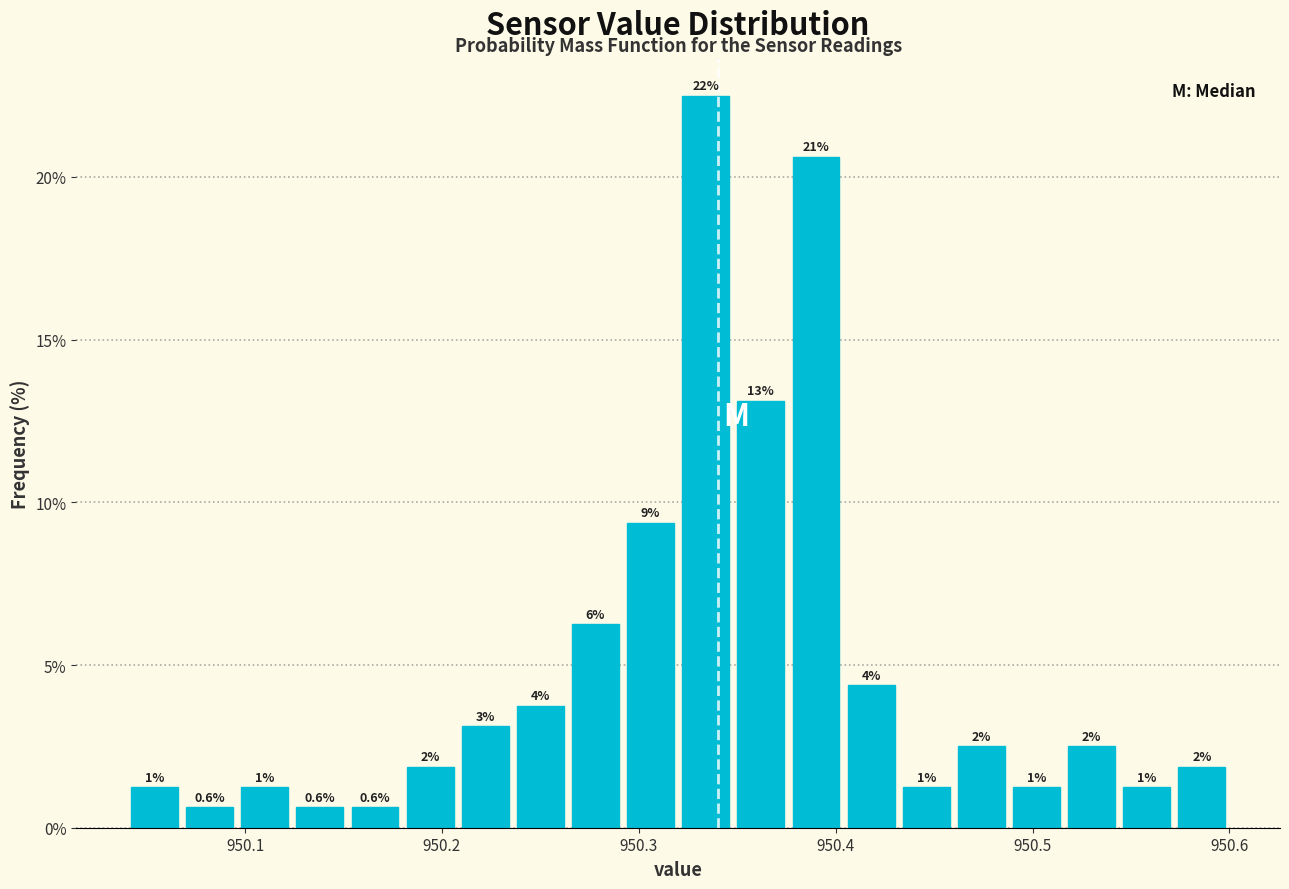

Around what value on the x-axis is the tallest bar? Give the approximate position of its centre, as read against the axis.

950.33